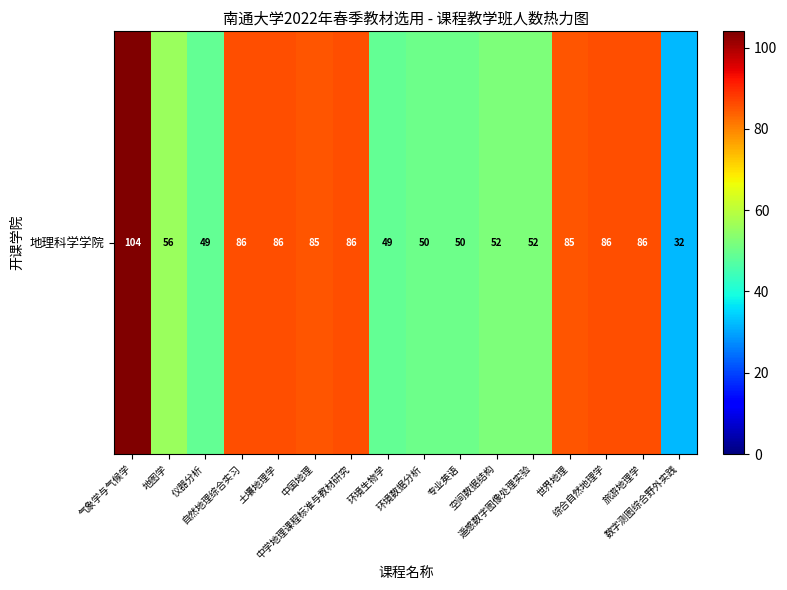

What is the minimum value shown in the chart?

32